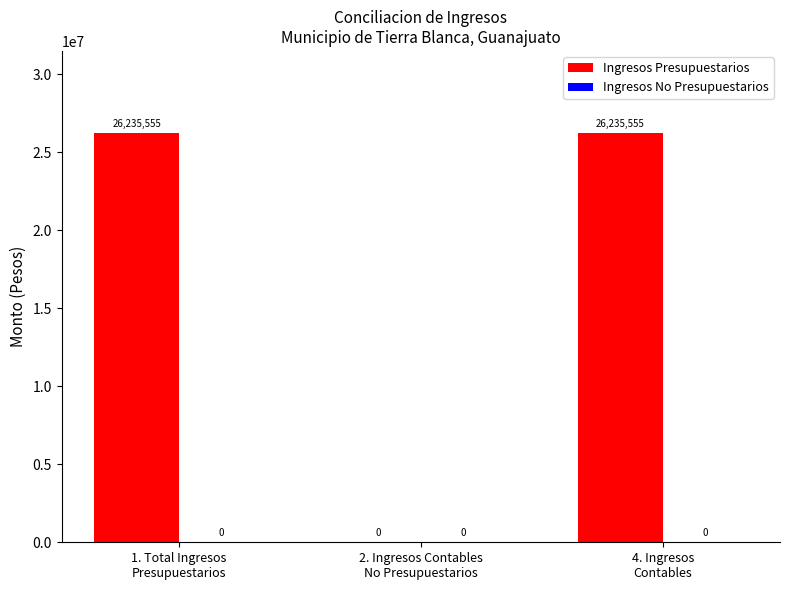

How many categories are shown in the chart?

3